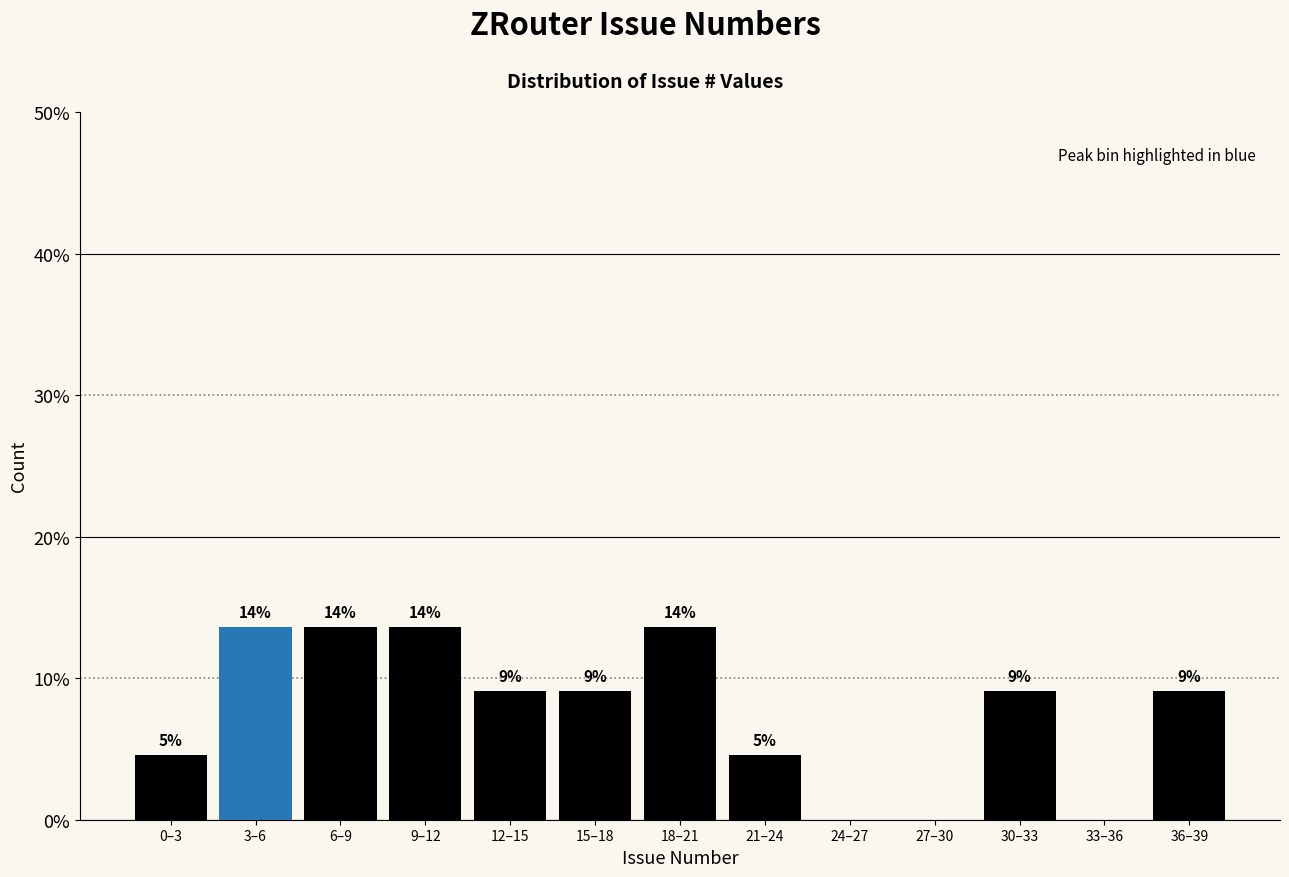

Are the bars horizontal?

No